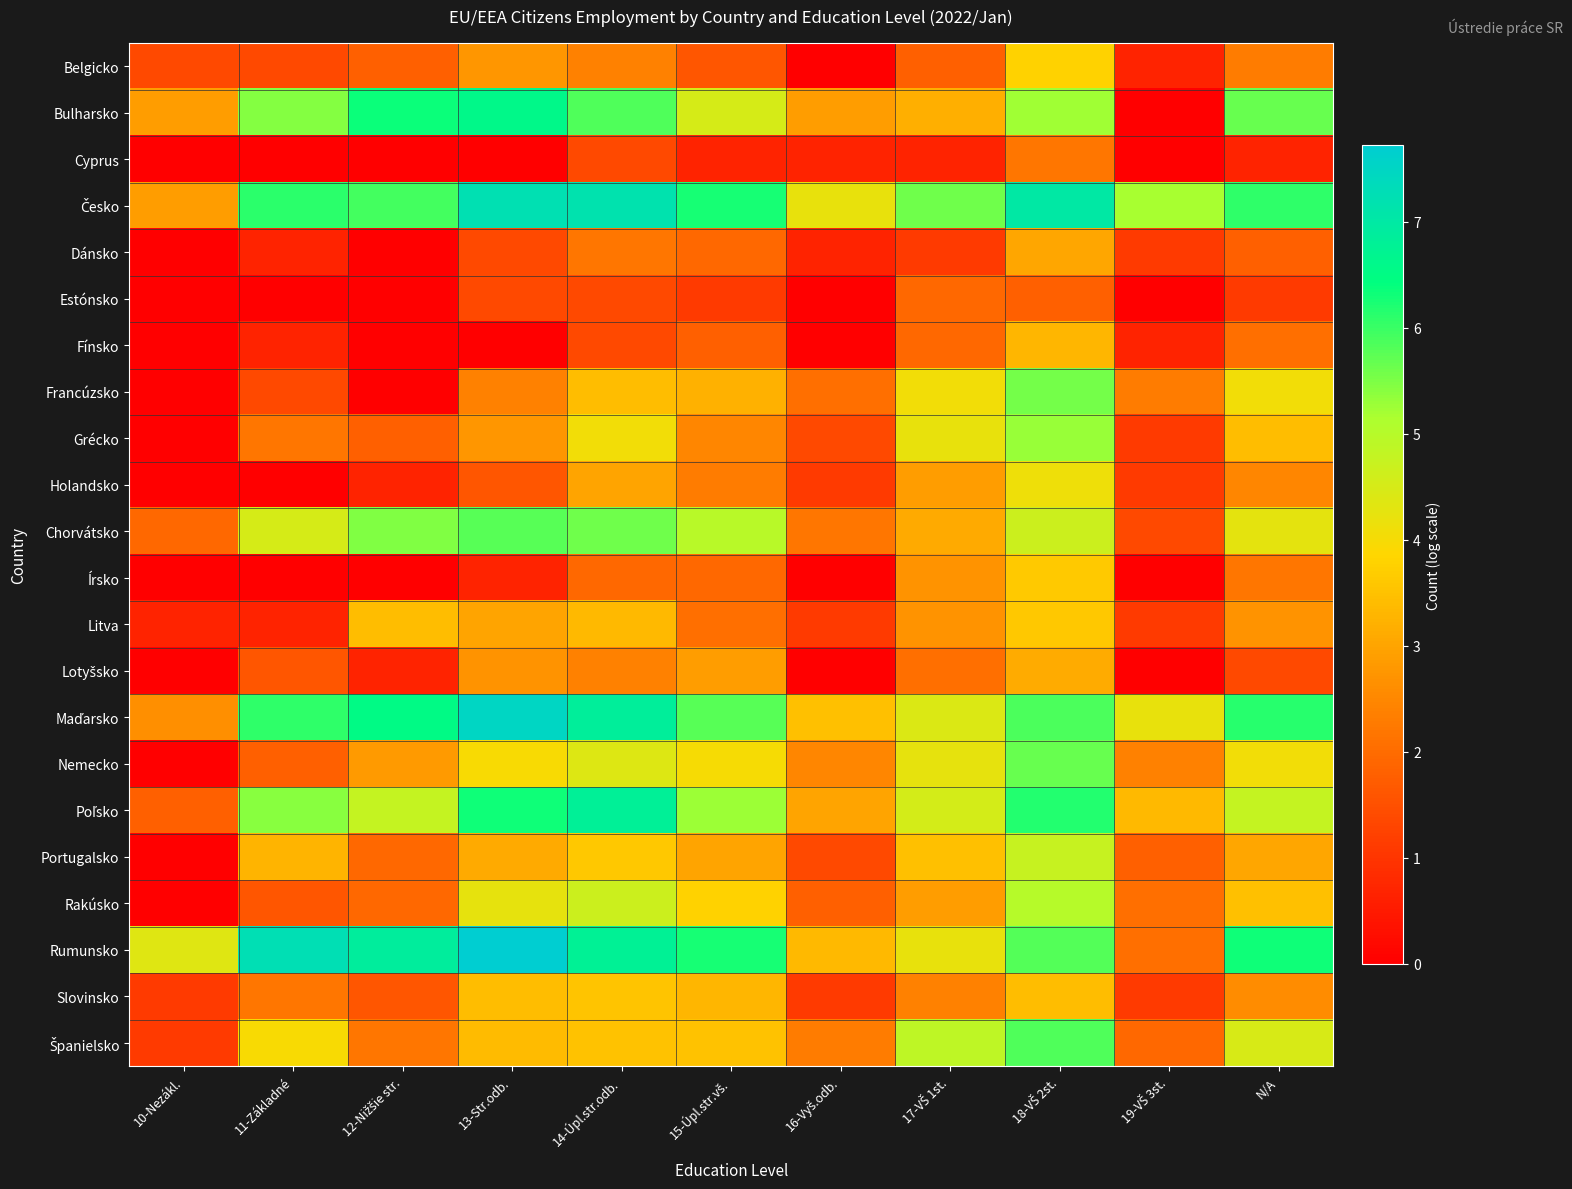

What is the spread (max minus min) of values at 16-Vyš.odb.?

4.2